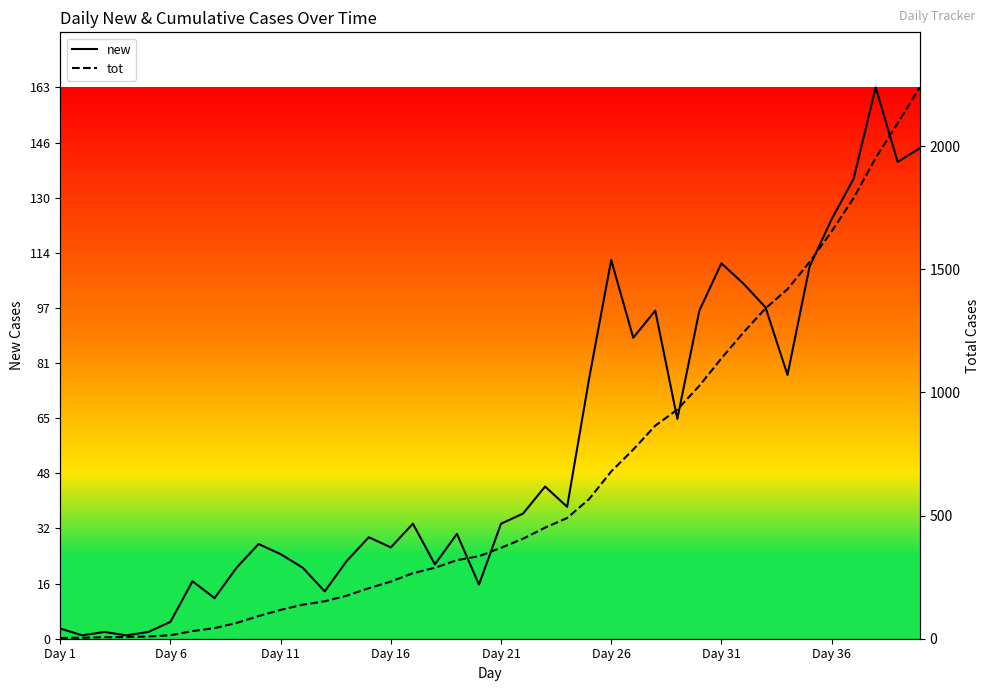

At which label does tot reach its minimum?

Day 1